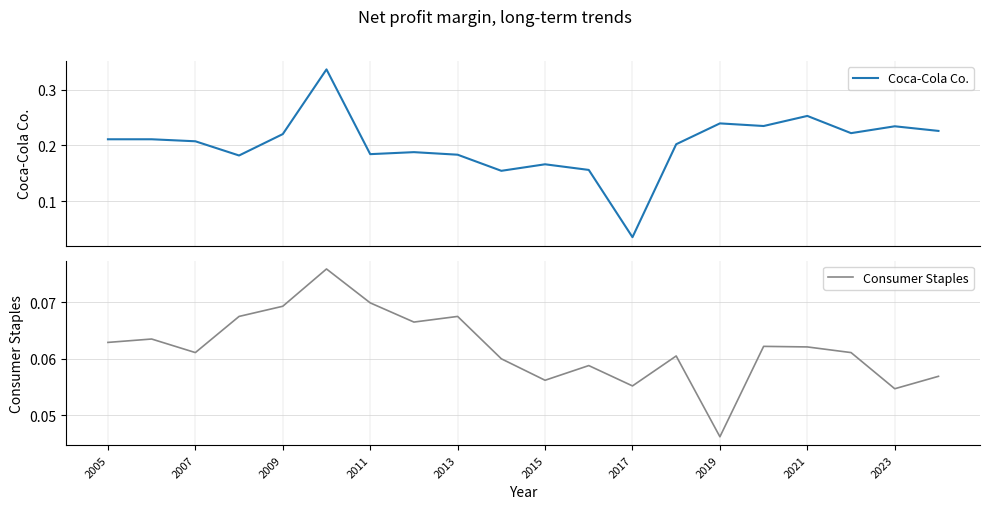

What is the sum of all Coca-Cola Co. values?

4.0